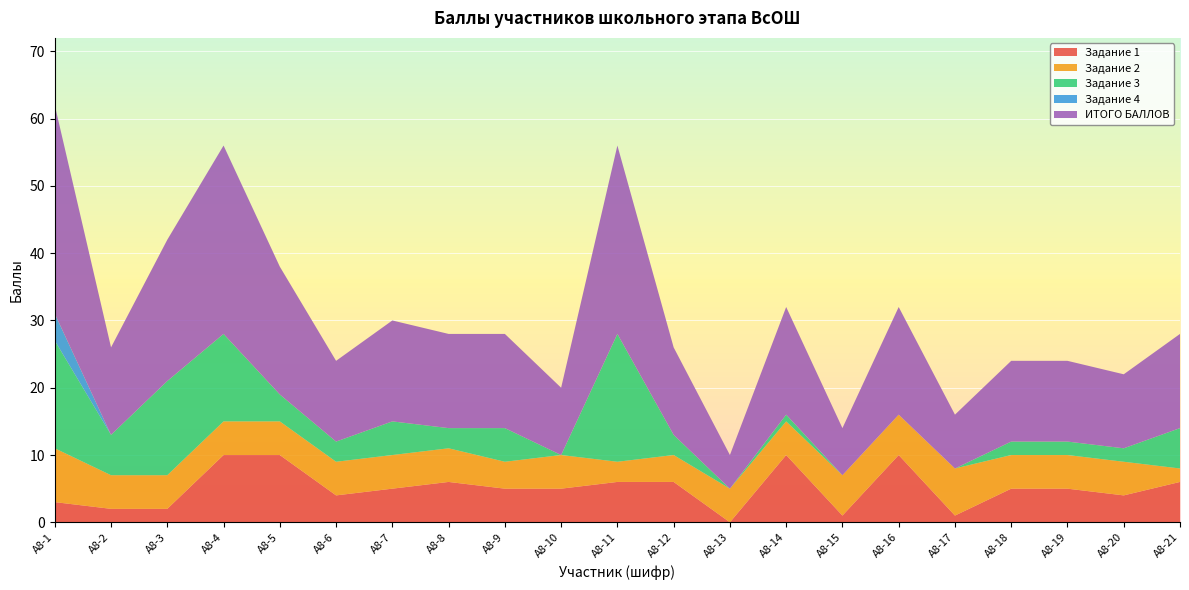

Reading left to right, transcribe all the data shown in this chart.

Задание 1: 3	2	2	10	10	4	5	6	5	5	6	6	0	10	1	10	1	5	5	4	6
Задание 2: 8	5	5	5	5	5	5	5	4	5	3	4	5	5	6	6	7	5	5	5	2
Задание 3: 16	6	14	13	4	3	5	3	5	0	19	3	0	1	0	0	0	2	2	2	6
Задание 4: 4	0	0	0	0	0	0	0	0	0	0	0	0	0	0	0	0	0	0	0	0
ИТОГО БАЛЛОВ: 31	13	21	28	19	12	15	14	14	10	28	13	5	16	7	16	8	12	12	11	14